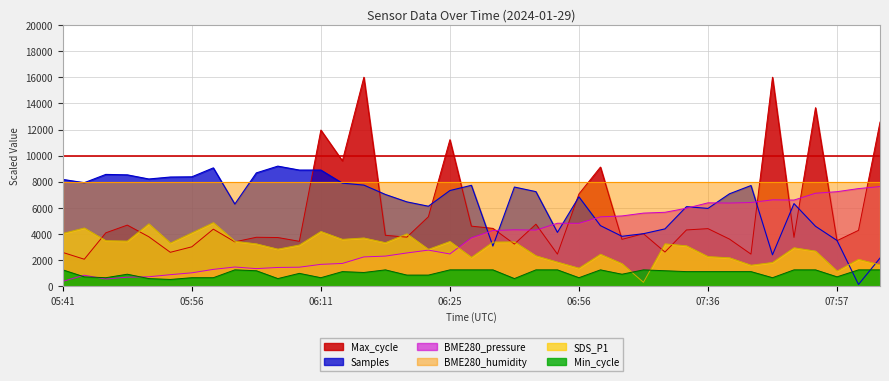

List the labels in order of SDS_P1 value, smallest first.

07:22, 07:57, 06:56, 07:42, 08:03, 07:19, 07:45, 06:53, 08:00, 07:39, 06:36, 07:36, 06:50, 07:02, 07:54, 06:23, 06:06, 07:48, 07:28, 06:08, 06:03, 07:25, 05:53, 06:18, 06:39, 06:42, 06:25, 06:01, 05:48, 05:46, 06:13, 06:15, 06:20, 05:41, 05:56, 06:11, 05:44, 05:51, 05:58